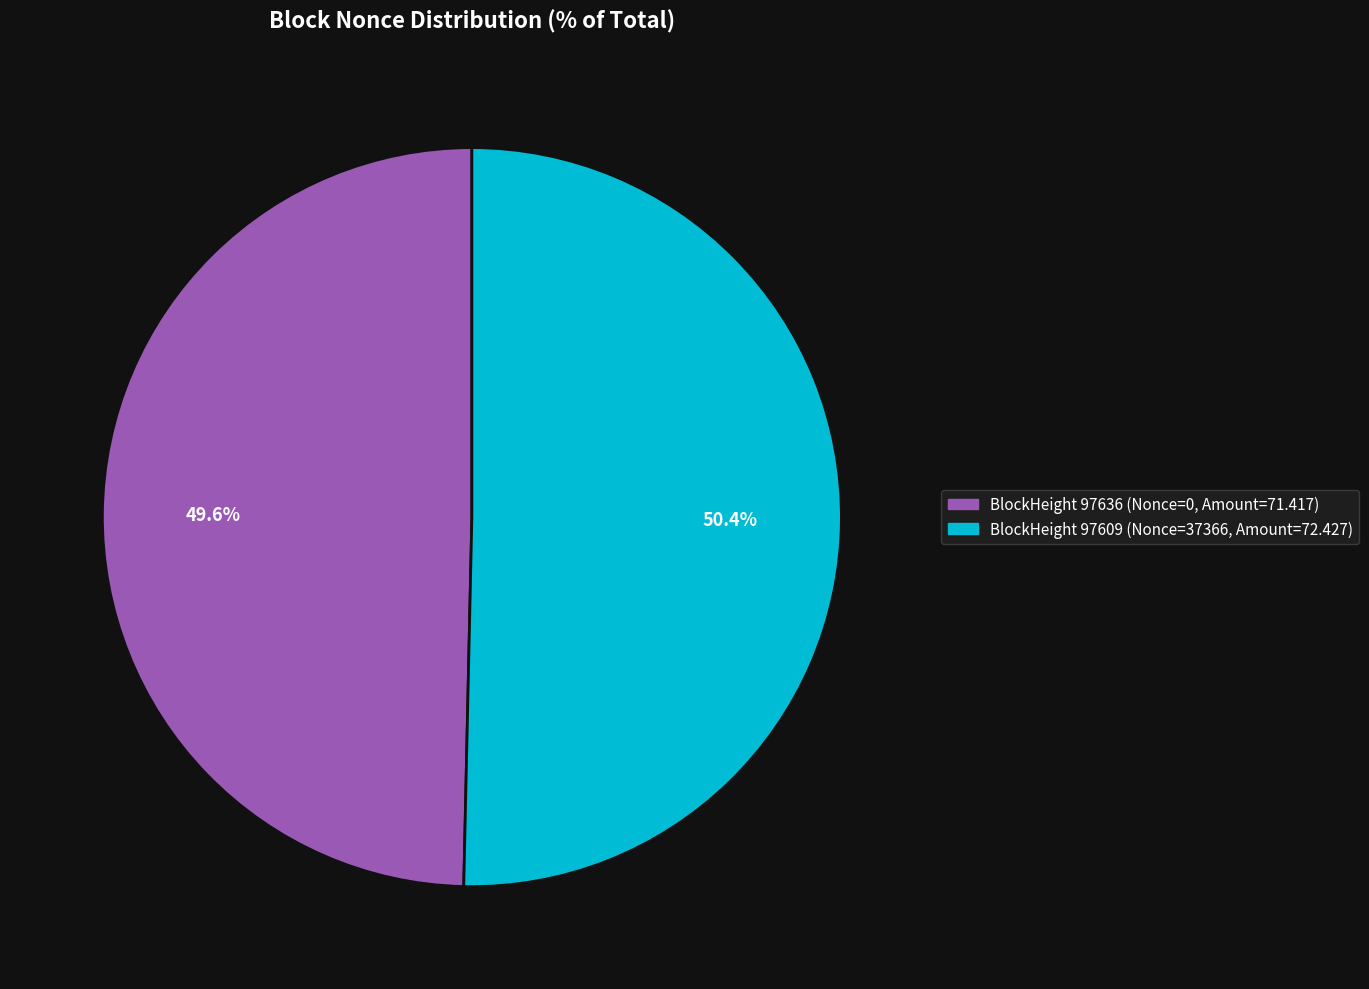

Is there a majority slice in this chart?

Yes